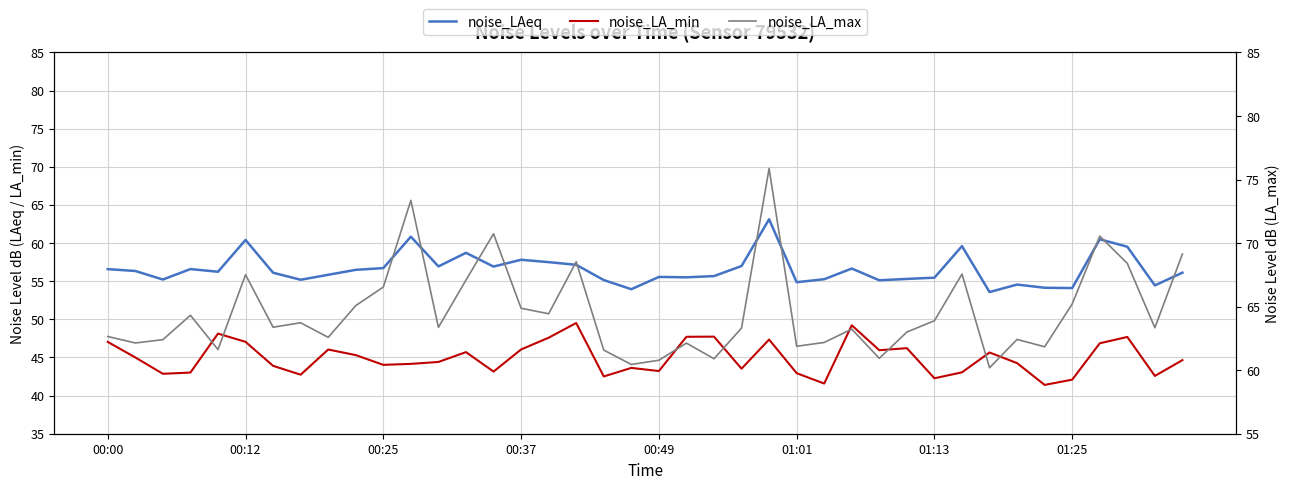

At which category is the sum across all series the highest?

24